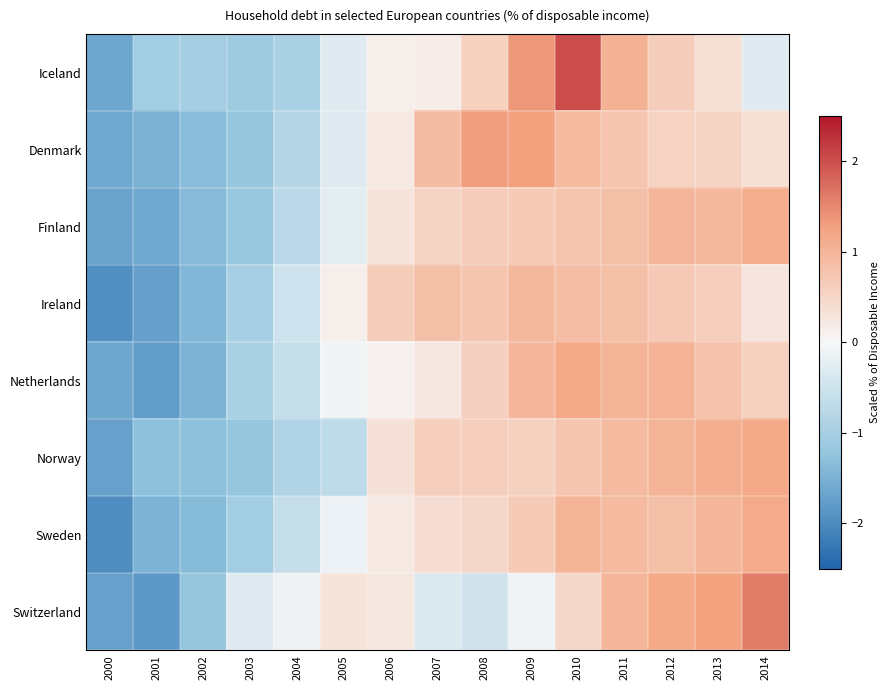

At which category is the sum across all series the highest?

2010